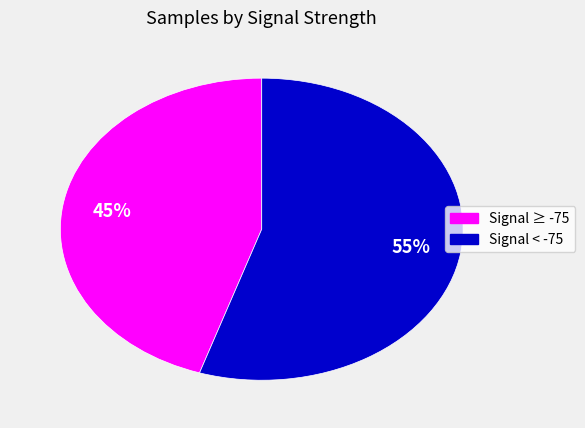

To the nearest percent, what is the difference between the largest and smallest slice percentages?

10%